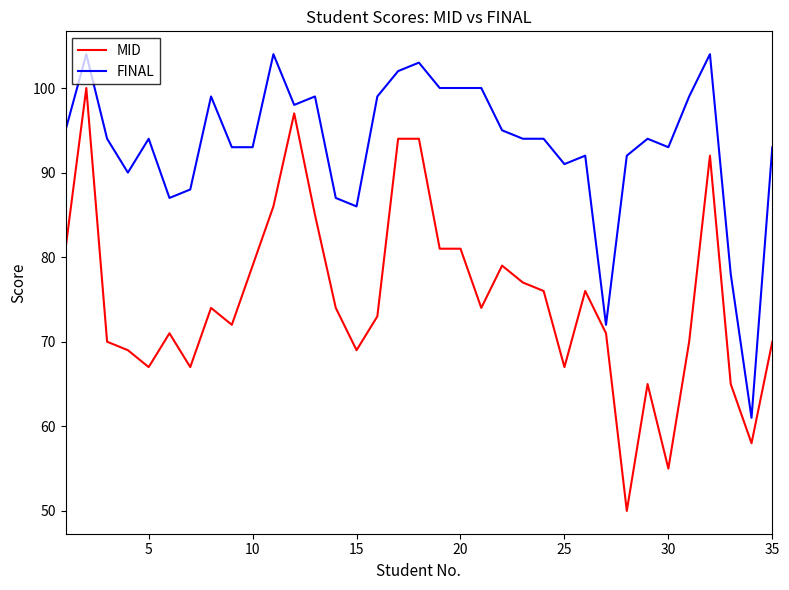

Which series has the largest total across all categories?

FINAL